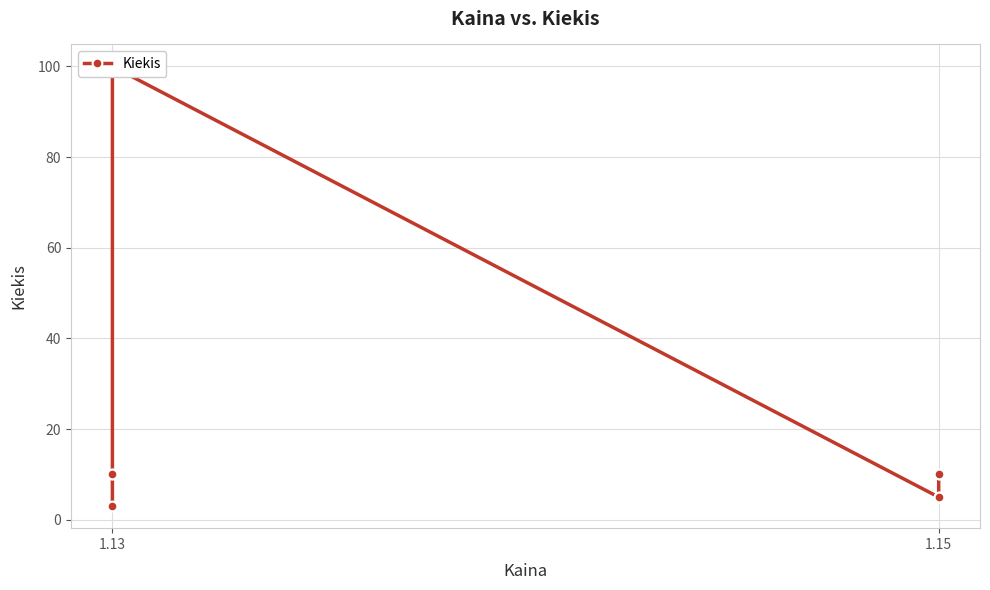

Is it true that the value at 1.15 is 2?

False